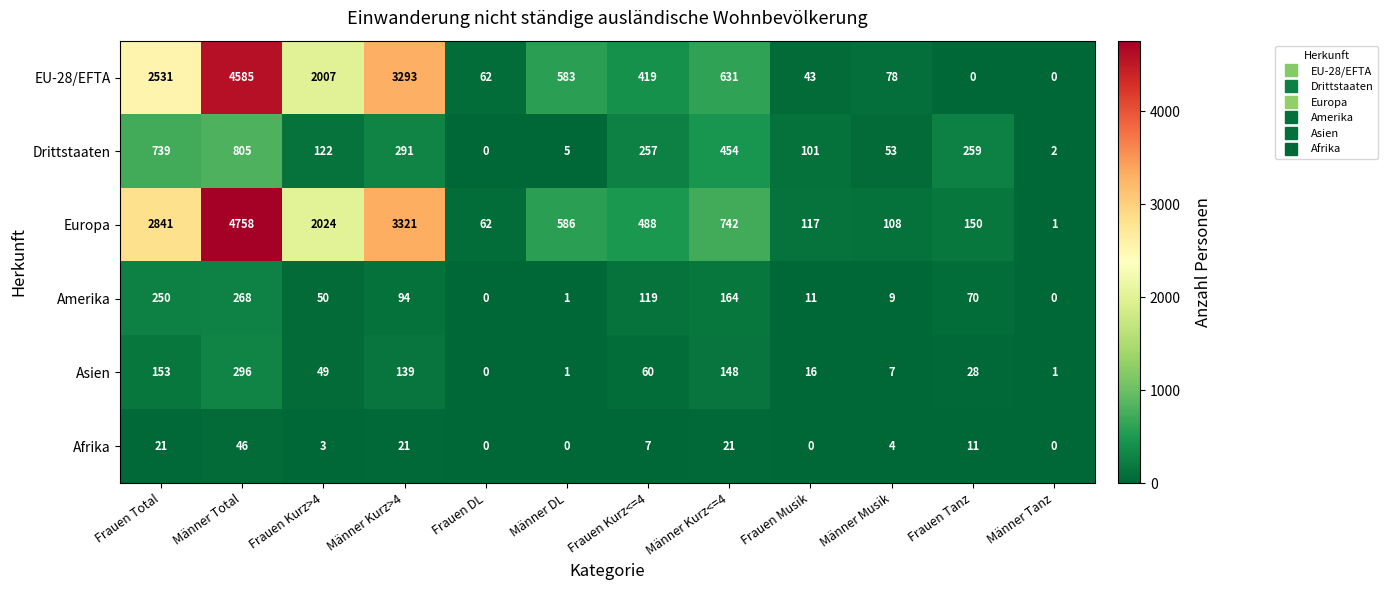

At Männer Musik, list the series in order from smallest to largest.

Afrika, Asien, Amerika, Drittstaaten, EU-28/EFTA, Europa